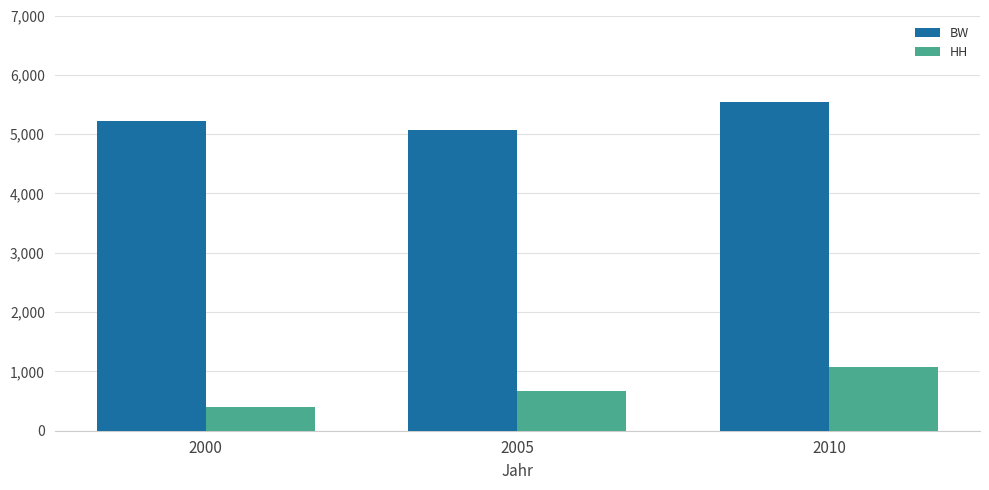

How many bars are there in each group?

2